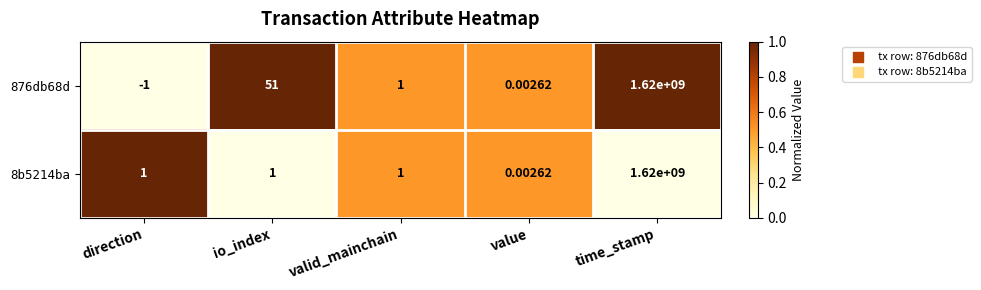

List the labels in order of 876db68d value, smallest first.

direction, value, valid_mainchain, io_index, time_stamp